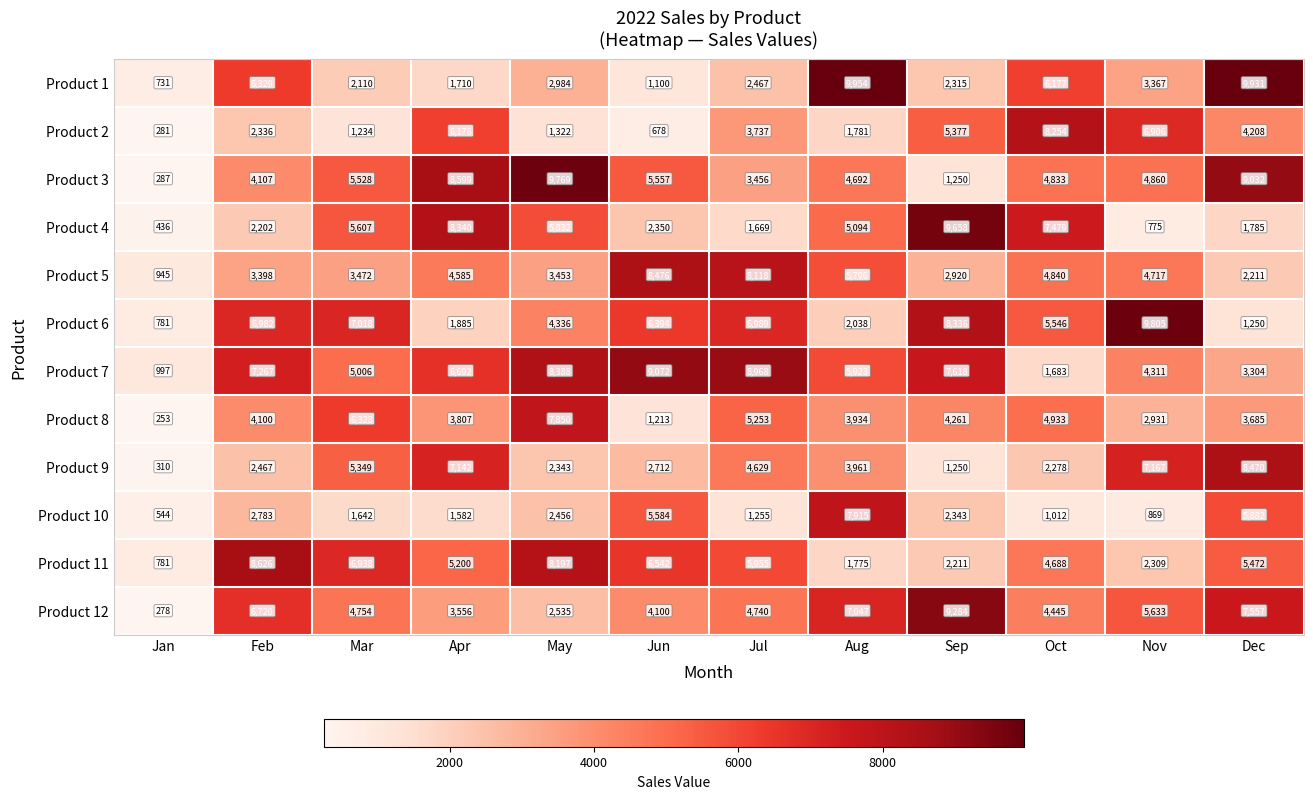

What is the difference between the Product 1 values at Jan and Feb?

5598